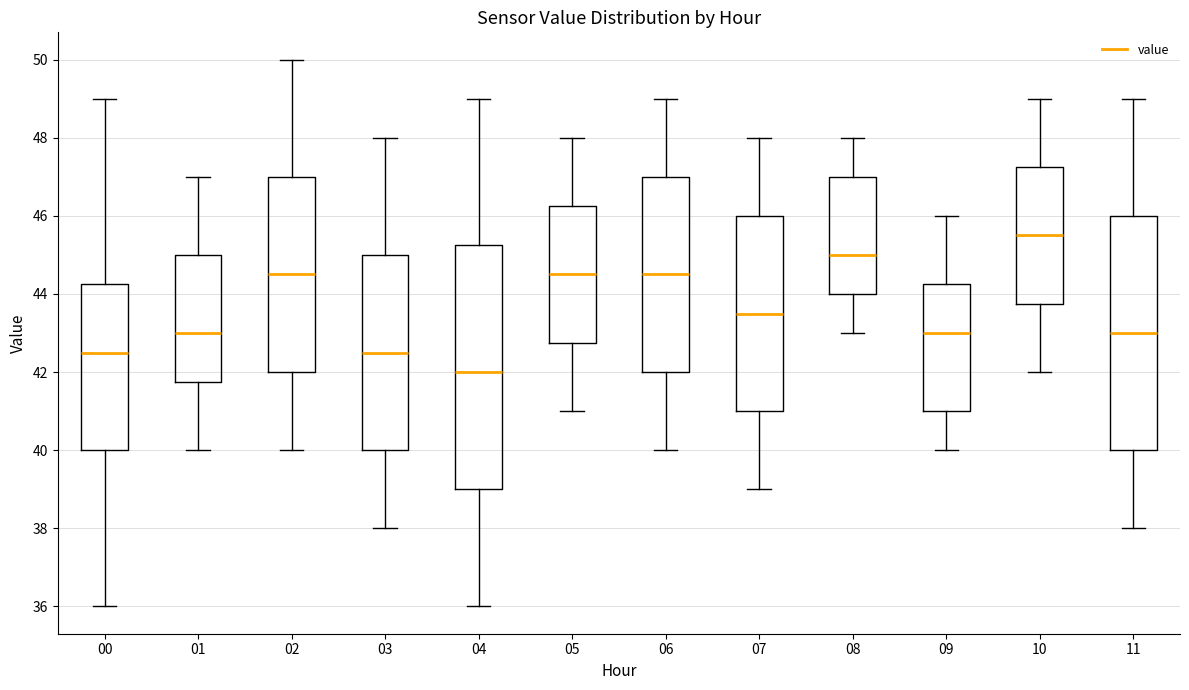

Reading left to right, read every box against the y-axis: the position of its median line, the range the box covers, and the ends of its whiskers. The values are not printed on the chart, so give them approximately, as read against the axis.

00: median 42.6, box 40.0 to 44.2, whiskers 36.0 to 49.0
01: median 43.0, box 41.8 to 45.0, whiskers 40.0 to 47.0
02: median 44.6, box 42.0 to 47.0, whiskers 40.0 to 50.0
03: median 42.6, box 40.0 to 45.0, whiskers 38.0 to 48.0
04: median 42.0, box 39.0 to 45.2, whiskers 36.0 to 49.0
05: median 44.6, box 42.8 to 46.2, whiskers 41.0 to 48.0
06: median 44.6, box 42.0 to 47.0, whiskers 40.0 to 49.0
07: median 43.6, box 41.0 to 46.0, whiskers 39.0 to 48.0
08: median 45.0, box 44.0 to 47.0, whiskers 43.0 to 48.0
09: median 43.0, box 41.0 to 44.2, whiskers 40.0 to 46.0
10: median 45.6, box 43.8 to 47.2, whiskers 42.0 to 49.0
11: median 43.0, box 40.0 to 46.0, whiskers 38.0 to 49.0